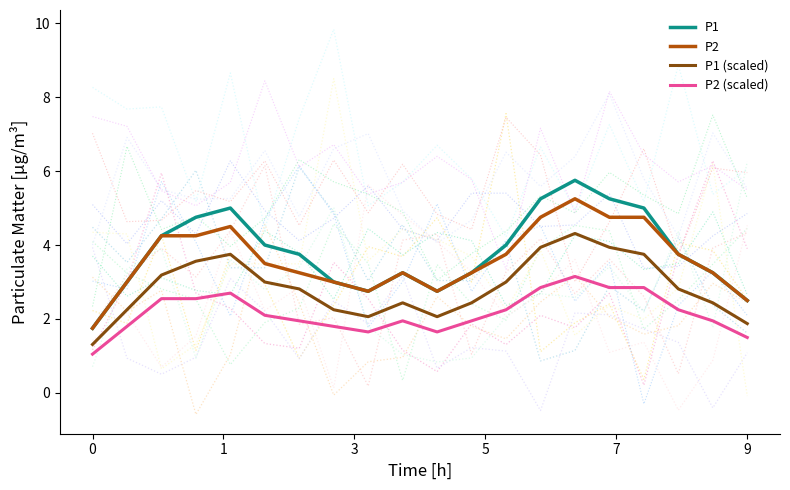

True or false: P1 (scaled) and P1 intersect in this chart.

False